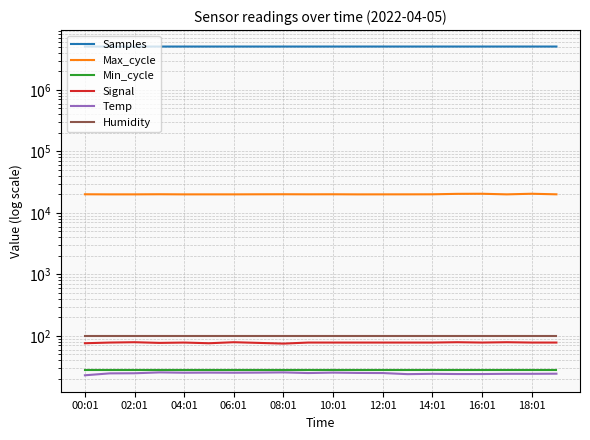

True or false: Min_cycle and Humidity intersect in this chart.

False